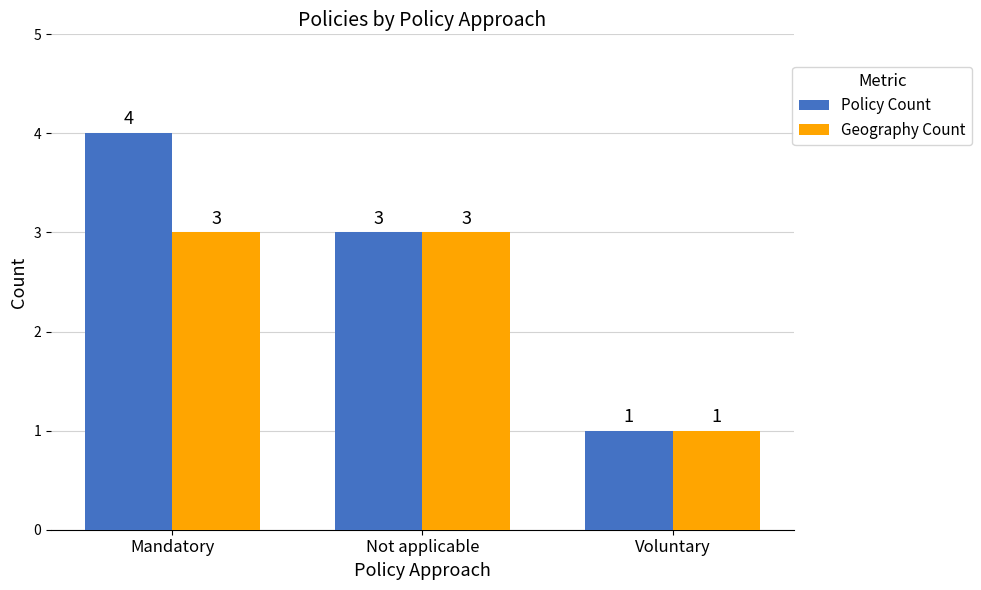

What is the difference between the maximum and minimum values in the Policy Count series?

3